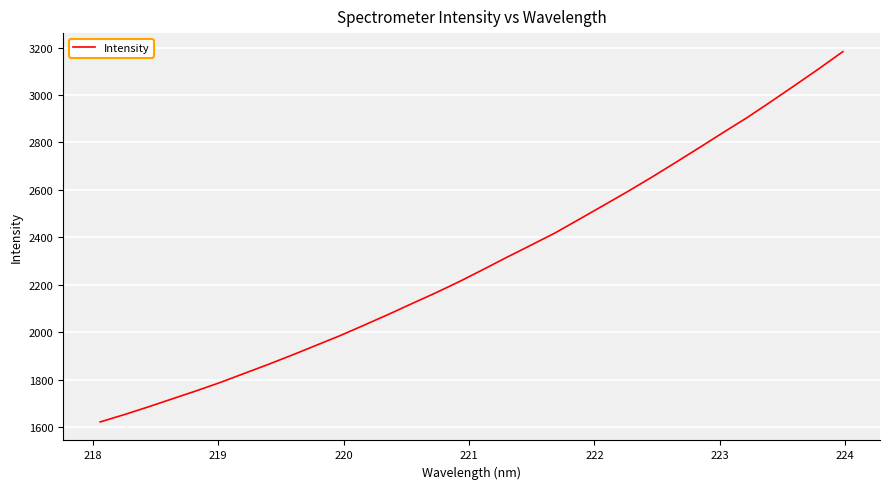

What is the difference between the maximum and minimum values?

1561.5